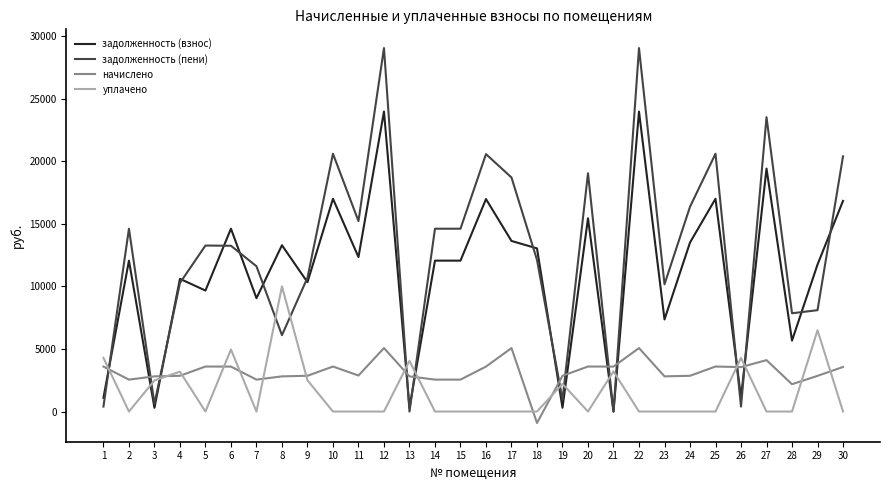

What is the sum of all начислено values?

95084.3